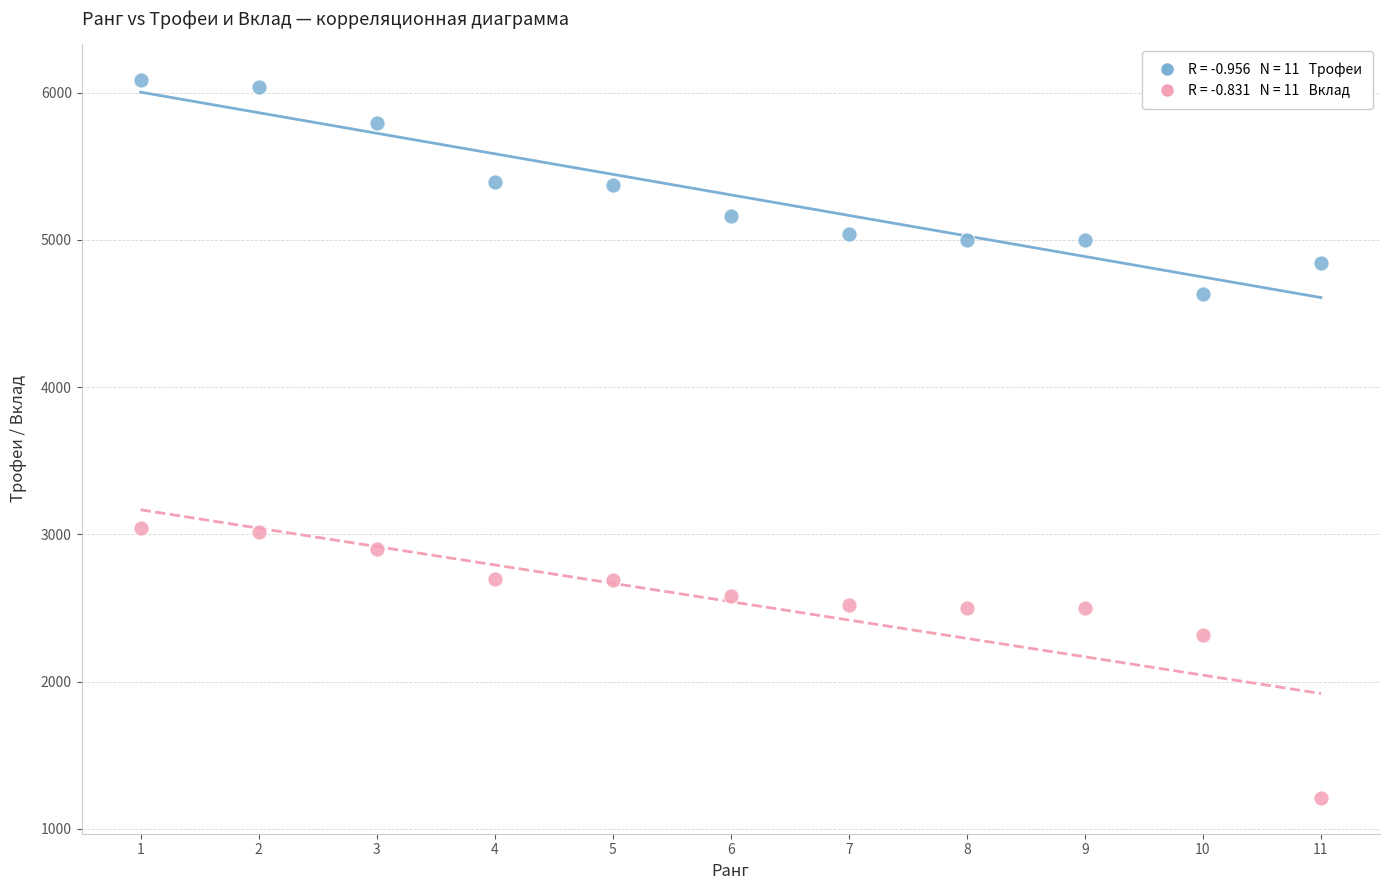

Across all data points, what is the range of Y values (max minus min)?

4877